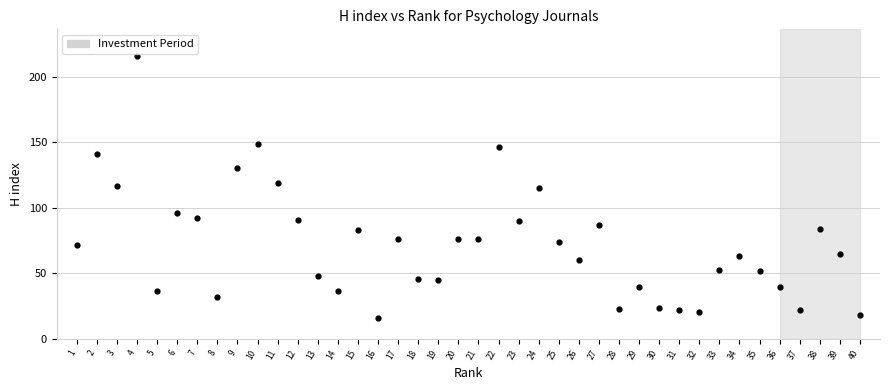

What is the range of X values (max minus min)?

39